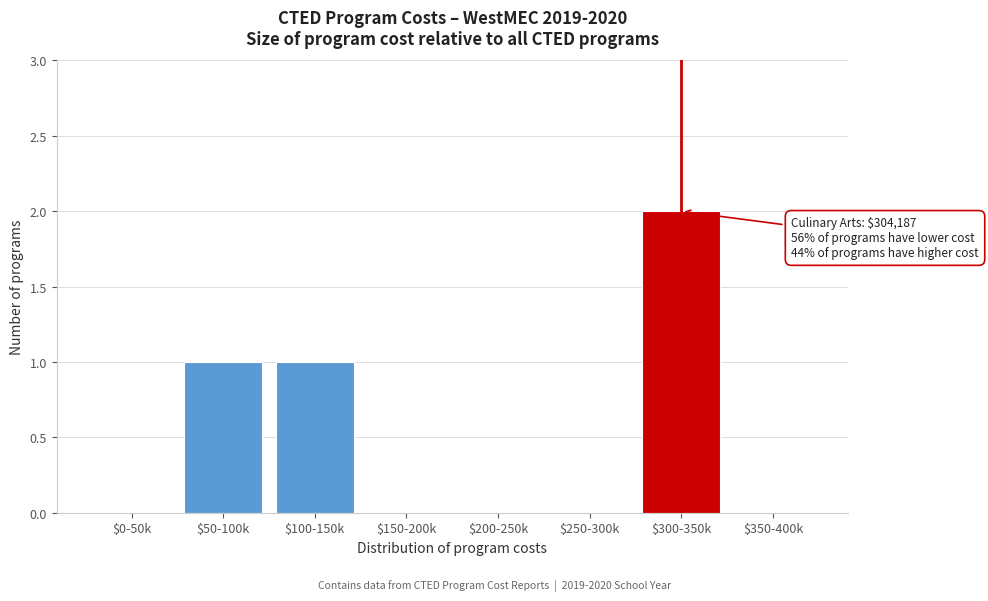

Is it true that the value at $0-50k is 0?

True